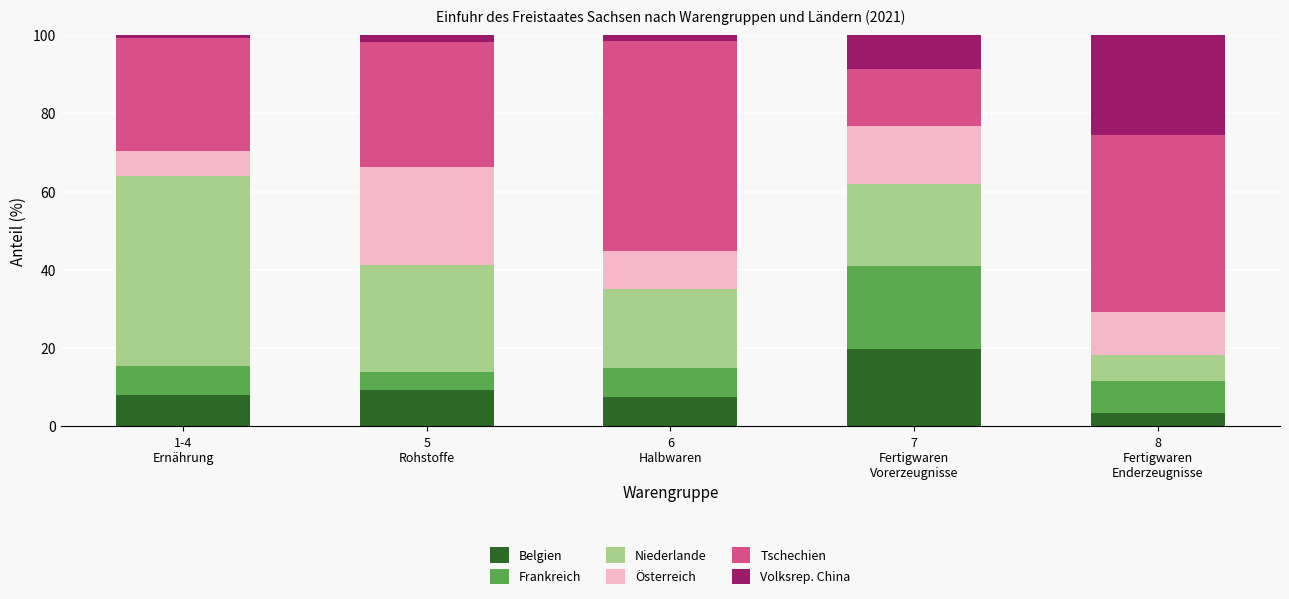

How many bars are there in total?

5